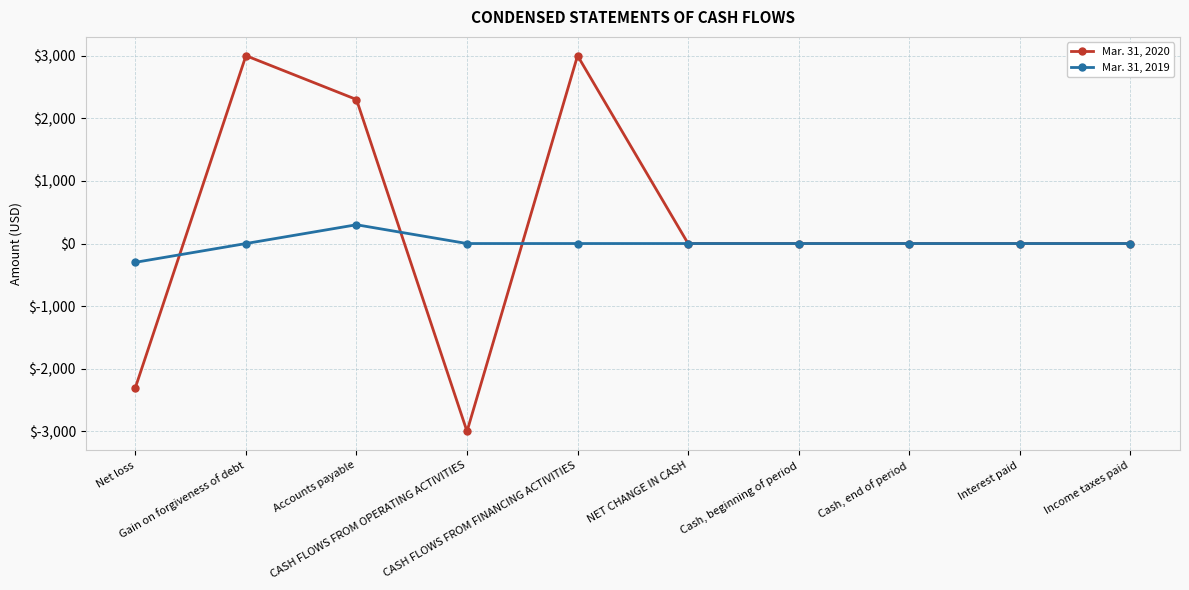

What is the difference between the maximum and second lowest values in the Mar. 31, 2019 series?

300